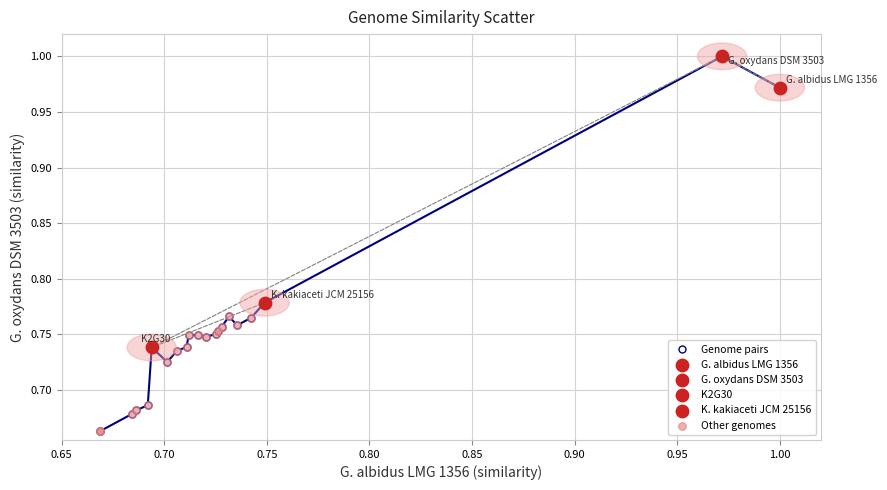

True or false: there are more than 0 points higher than both neighbors.

True